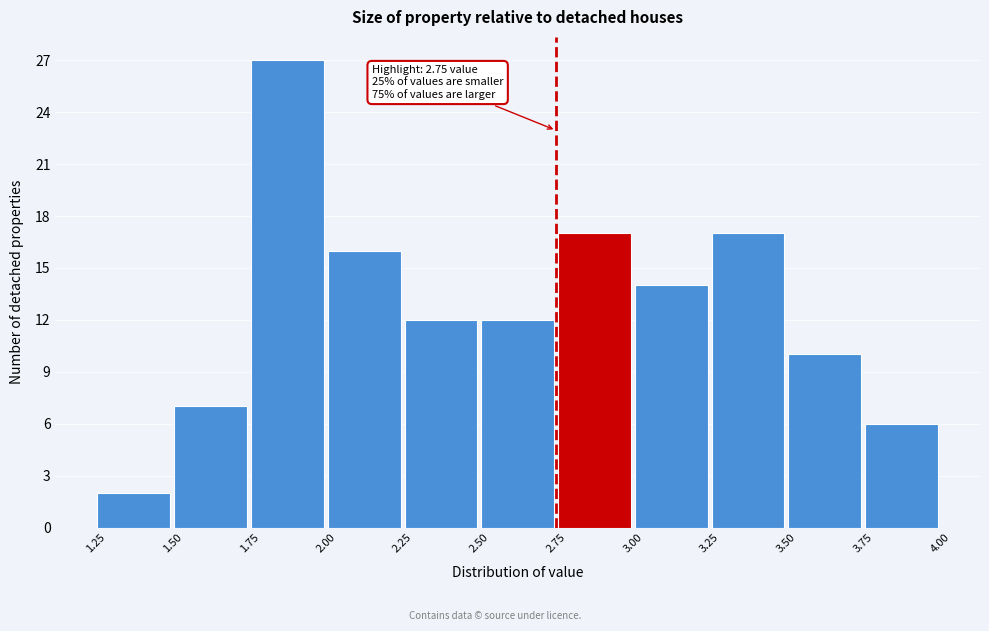

Over which range of the x-axis is the bar tallest?

1.75 to 2.00